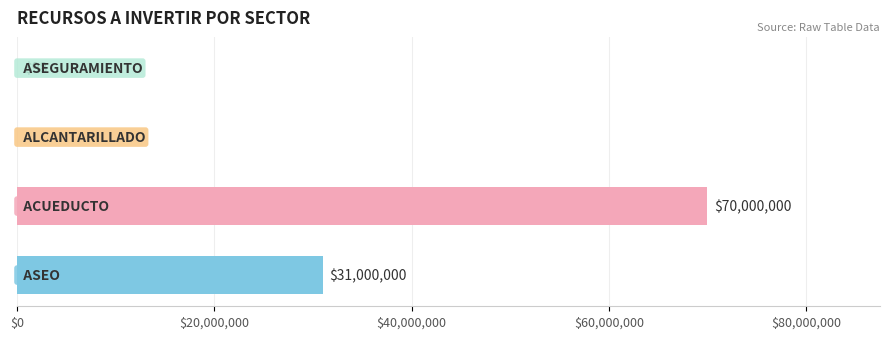

What is the sum of all values?

101000098